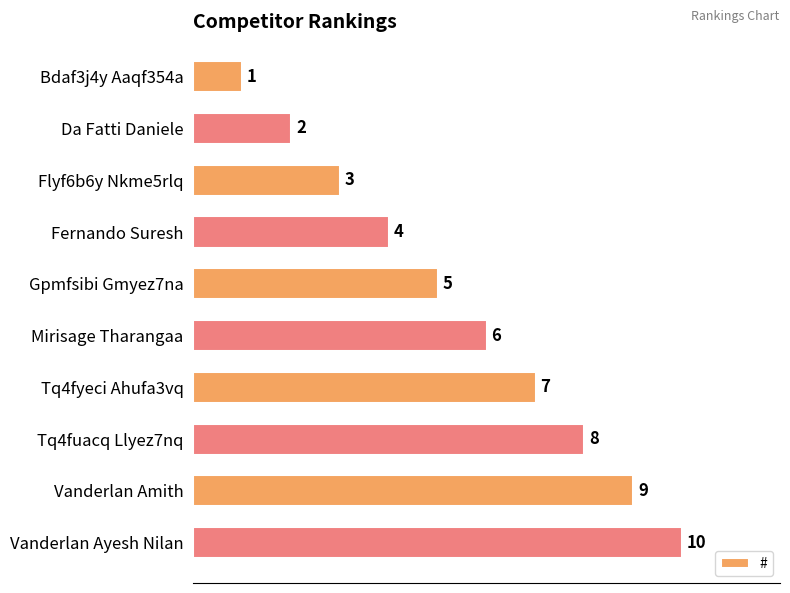

List the labels in order of value, smallest first.

Bdaf3j4y Aaqf354a, Da Fatti Daniele, Flyf6b6y Nkme5rlq, Fernando Suresh, Gpmfsibi Gmyez7na, Mirisage Tharangaa, Tq4fyeci Ahufa3vq, Tq4fuacq Llyez7nq, Vanderlan Amith, Vanderlan Ayesh Nilan